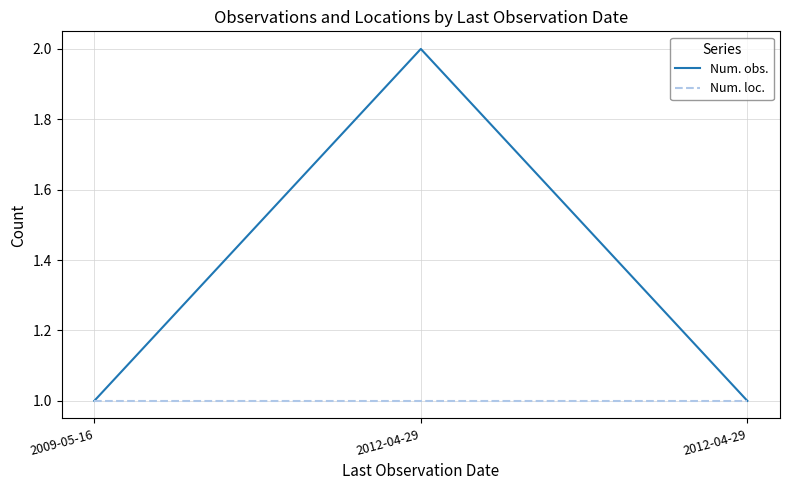

What are all the series names shown in the legend?

Num. obs., Num. loc.